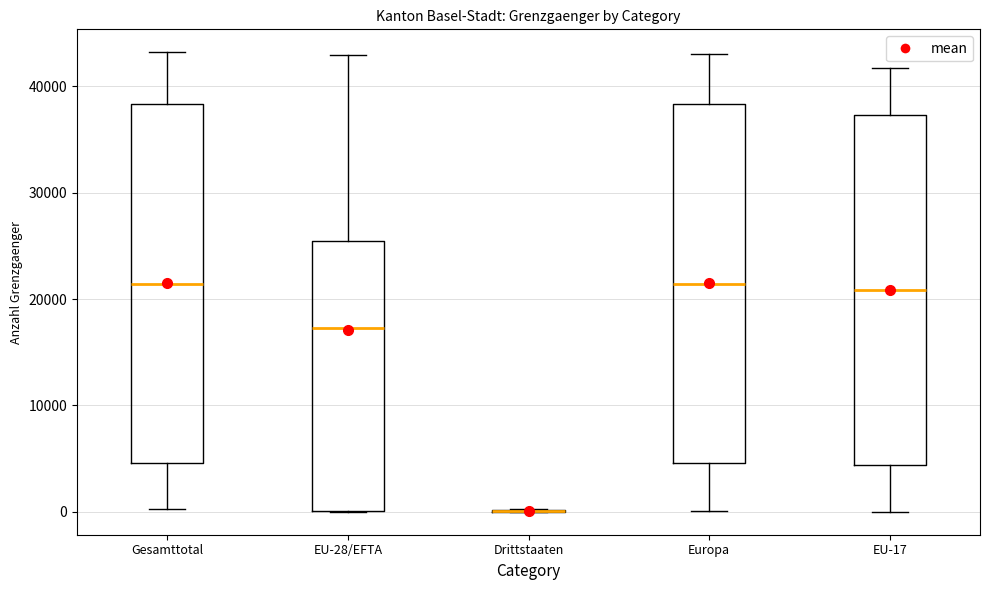

Reading left to right, read every box against the y-axis: the position of its median line, the range the box covers, and the ends of its whiskers. The values are not printed on the chart, so give them approximately, as read against the axis.

Gesamttotal: median 21000, box 5000 to 38000, whiskers 0 to 43000
EU-28/EFTA: median 17000, box 0 to 25000, whiskers 0 to 43000
Drittstaaten: box collapsed to a line at 0, whiskers 0 to 0
Europa: median 21000, box 5000 to 38000, whiskers 0 to 43000
EU-17: median 21000, box 4000 to 37000, whiskers 0 to 42000